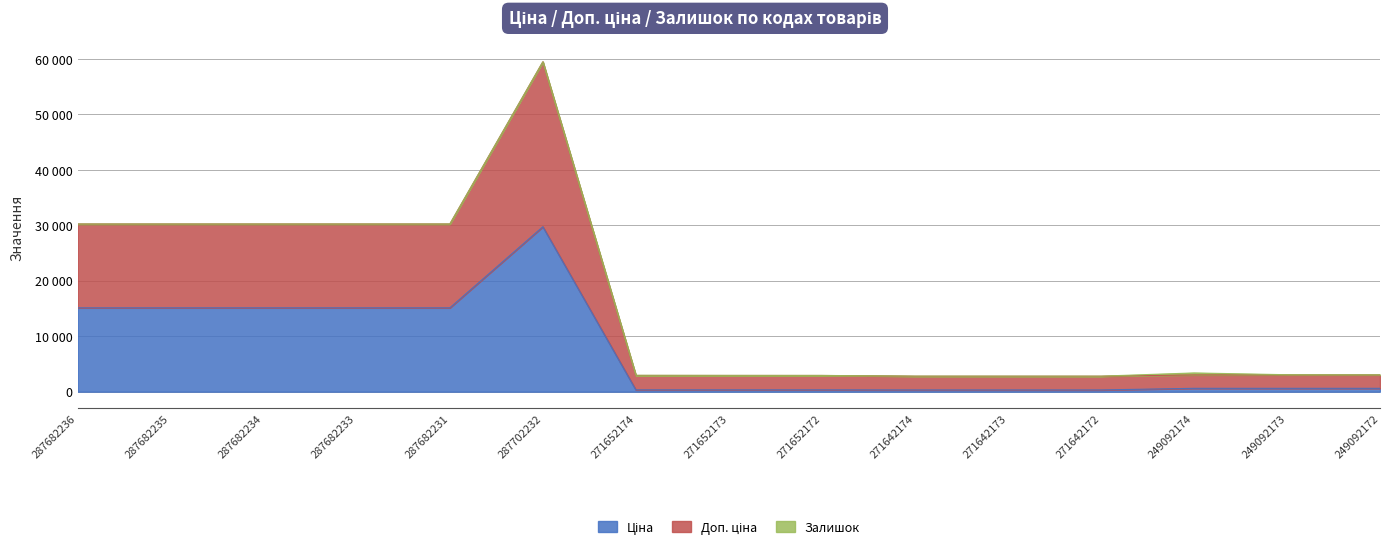

True or false: Доп. ціна and Ціна cross at least once.

False